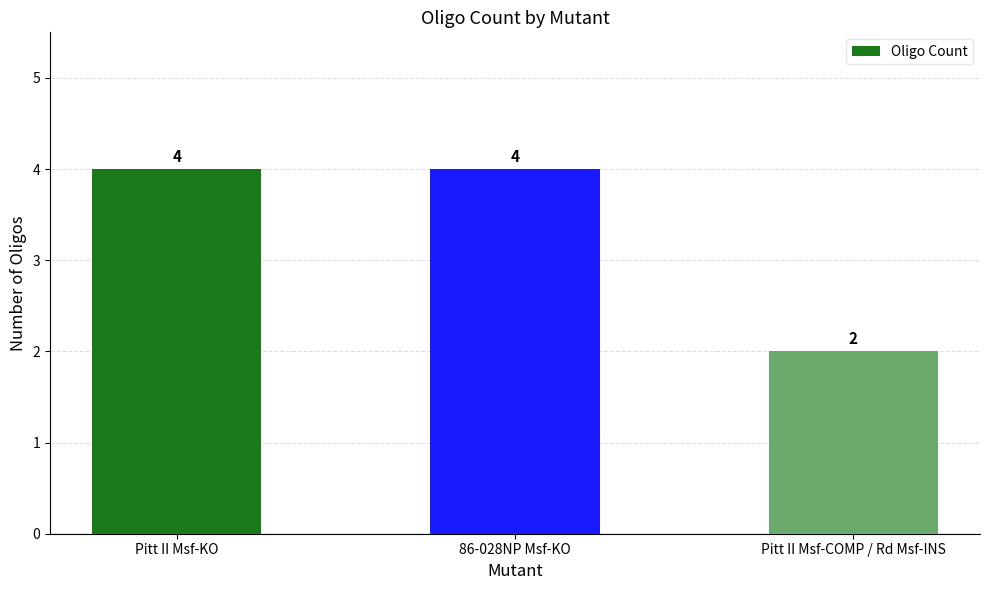

Reading left to right, list all the values displayed in this chart.

4	4	2